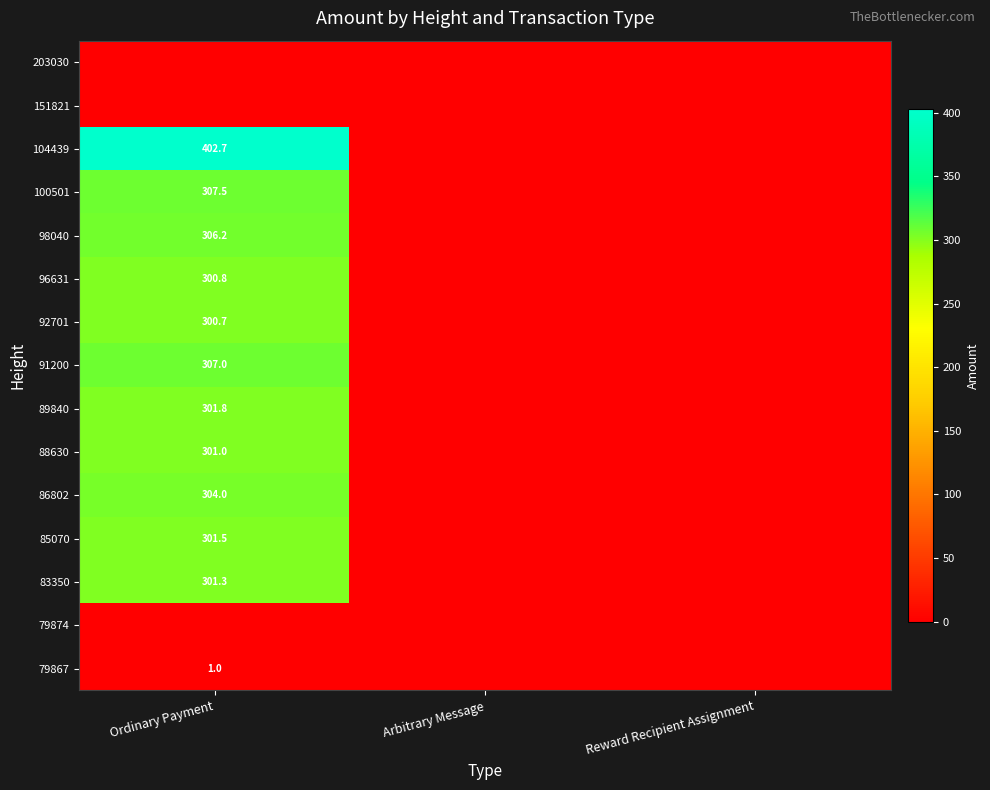

At which category is the sum across all series the highest?

Ordinary Payment